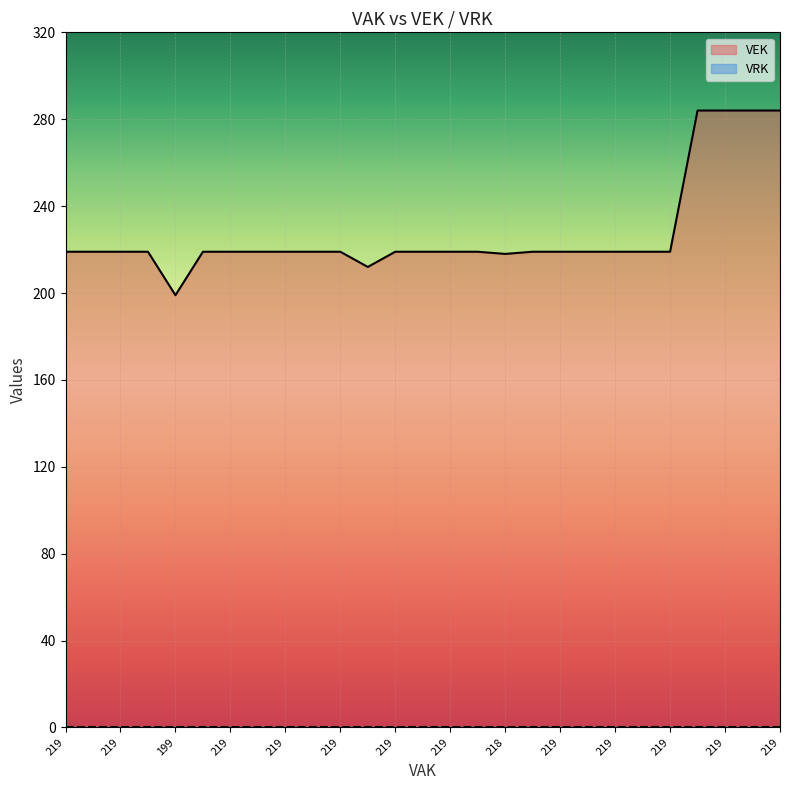

Does the chart display data point markers on the line(s)?

No